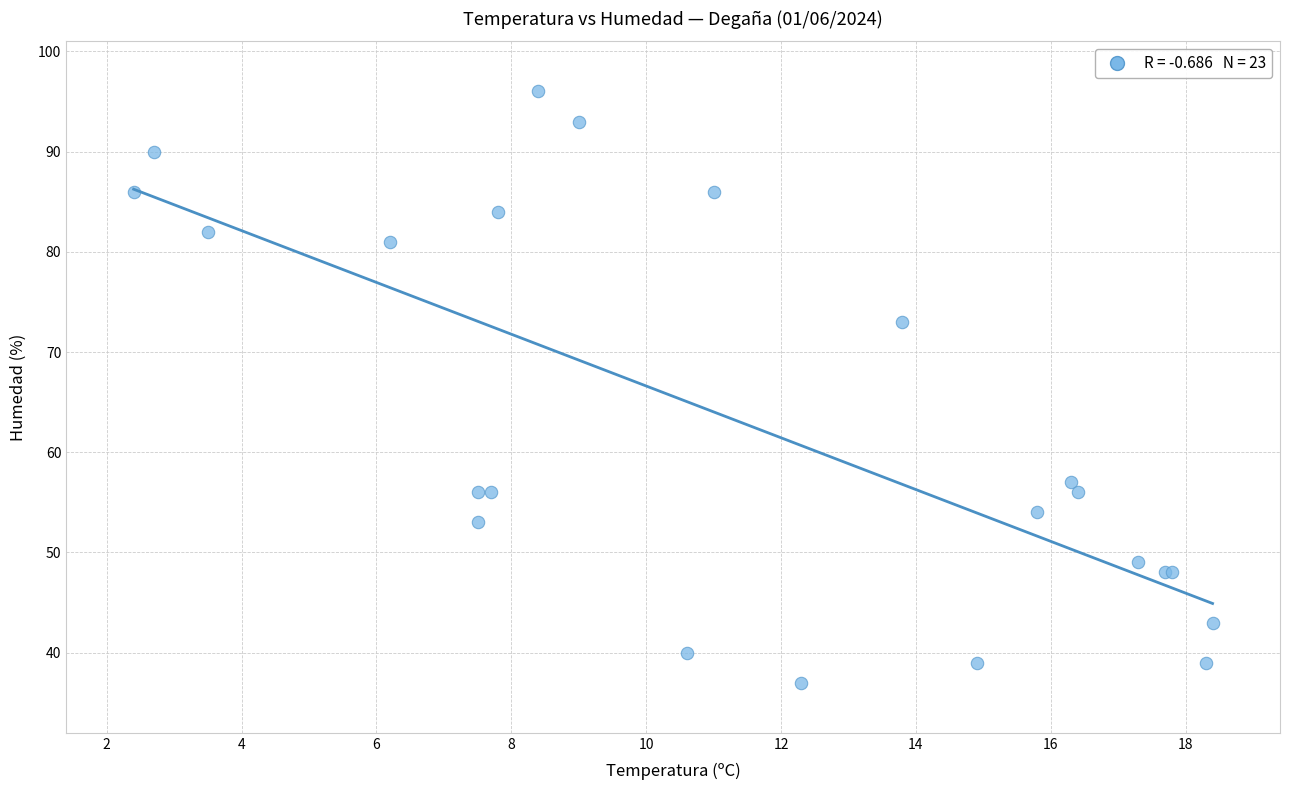

What Y value in the scatter plot is closest to 66?

73